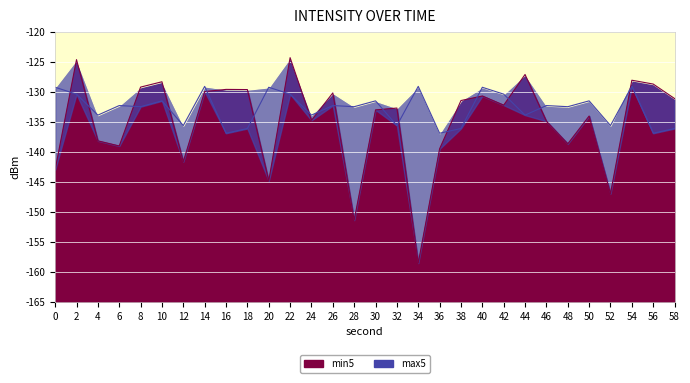

The min5 series shows -138.2 at 4. True or false?

True